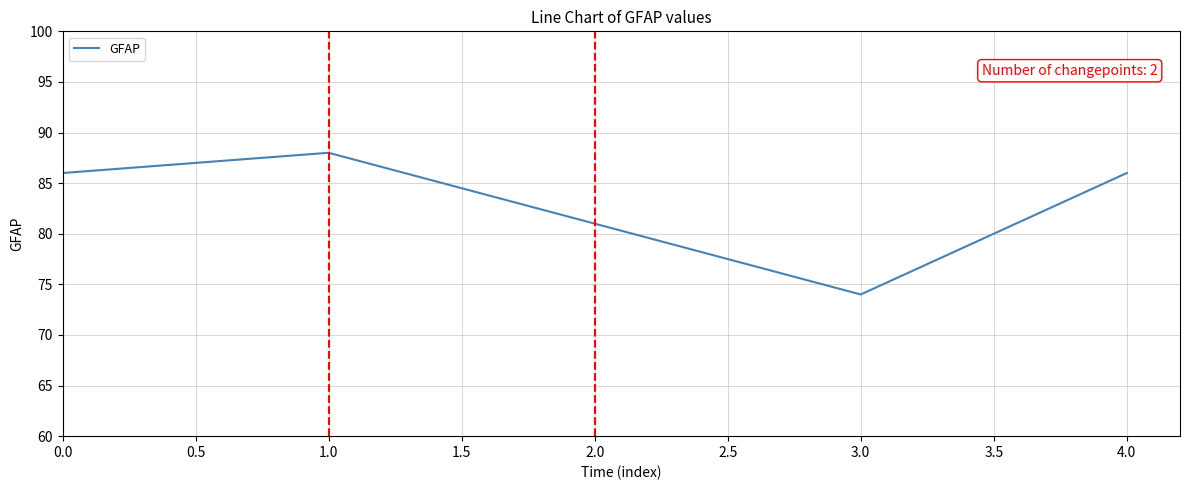

What is the difference between the maximum and minimum values?

14